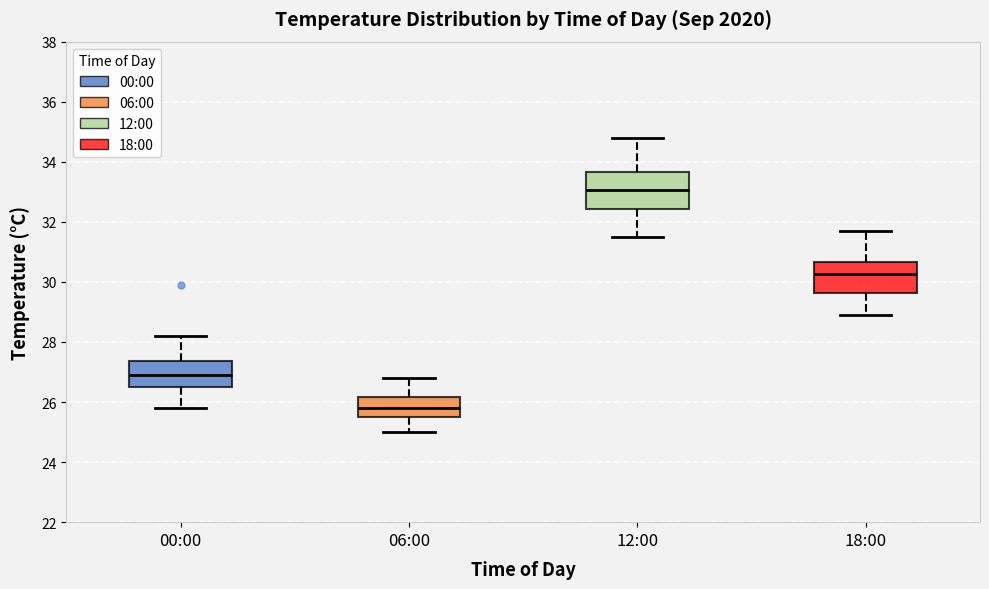

Which box has the highest median line?

12:00